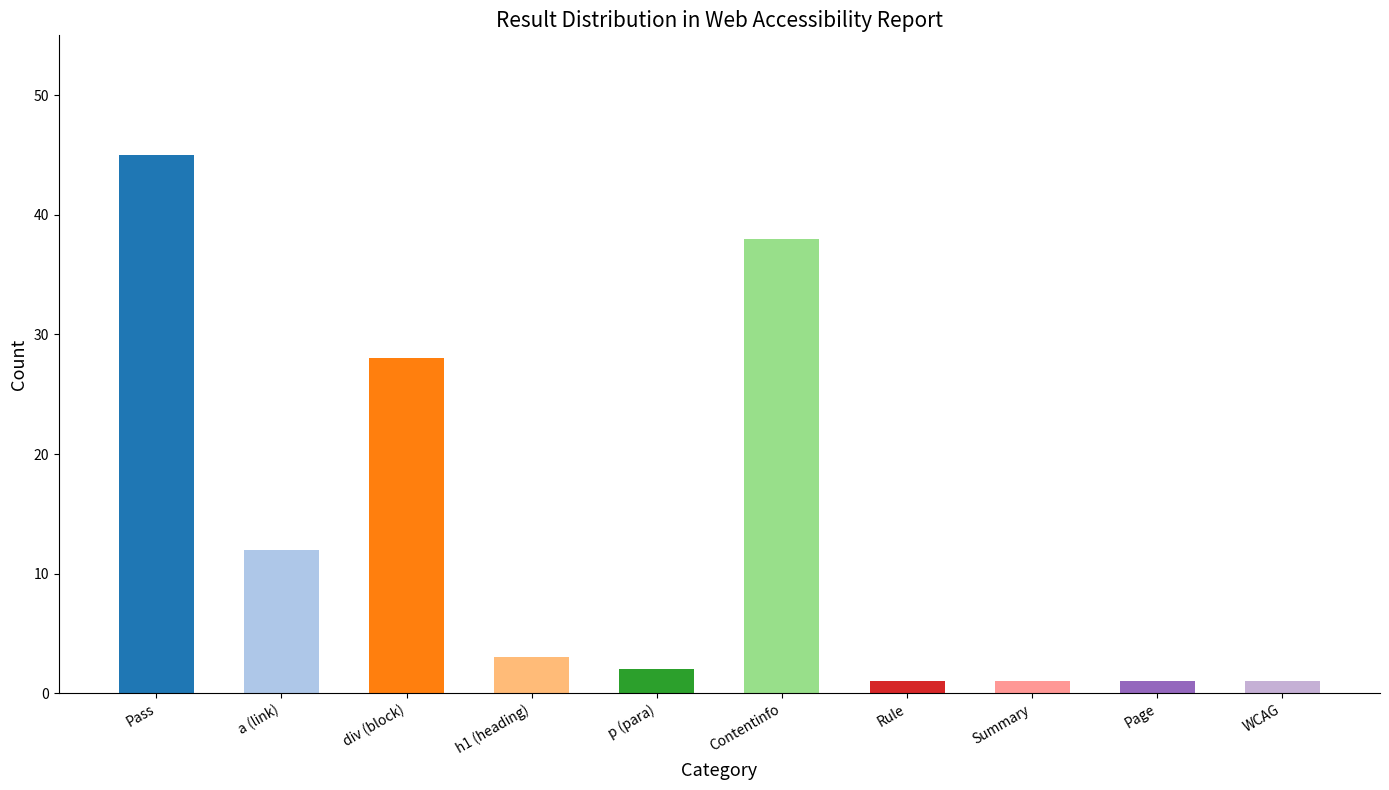

What is the sum of the values at Pass and Rule?

46